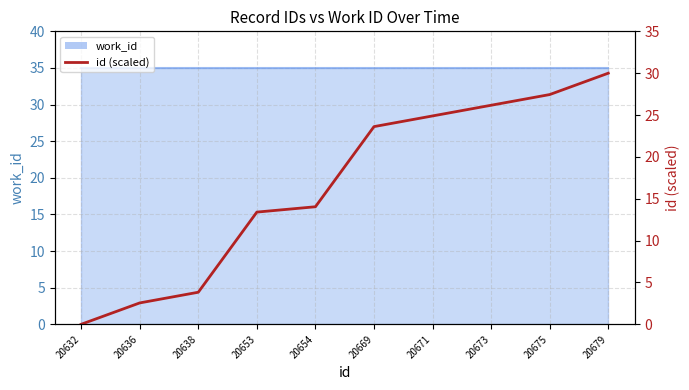

At which label is the value closest to 15?

20654